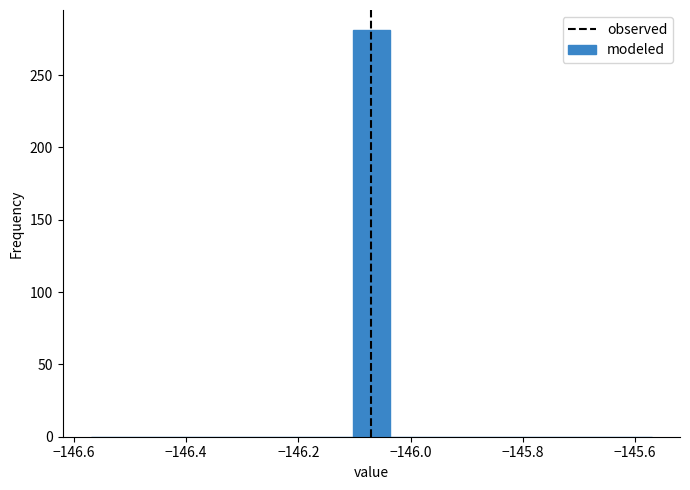

Around what value on the x-axis is the tallest bar? Give the approximate position of its centre, as read against the axis.

-146.06